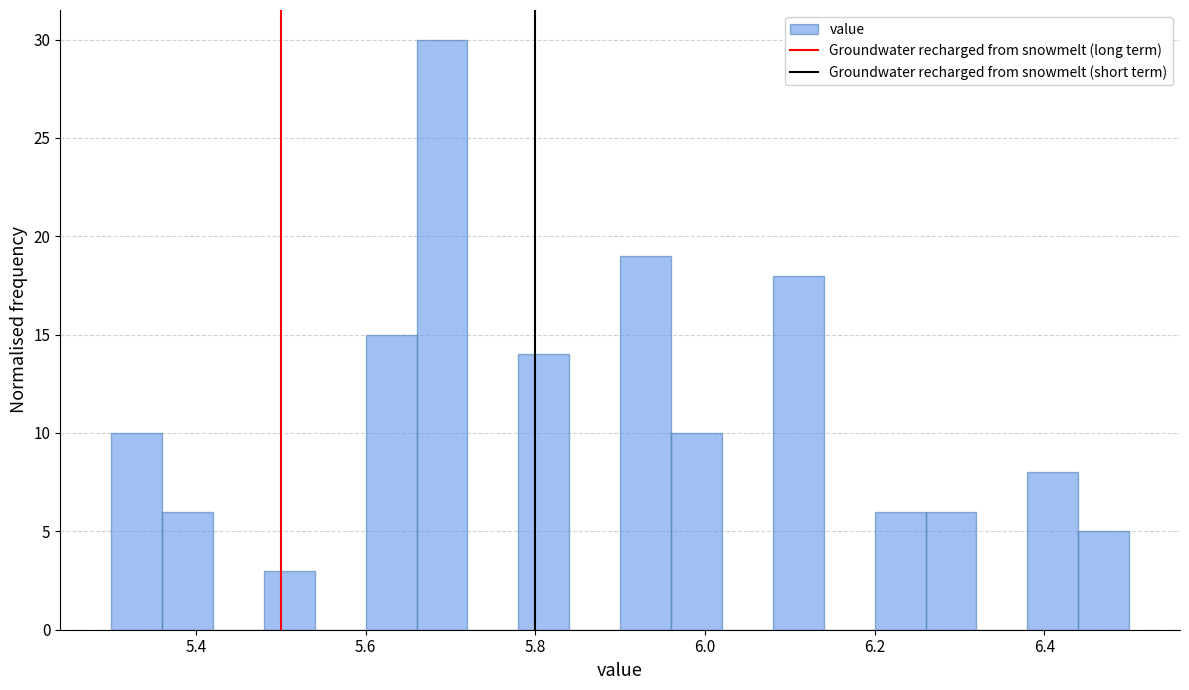

Read against the x-axis, roughly where is the centre of the tallest bar?

5.70